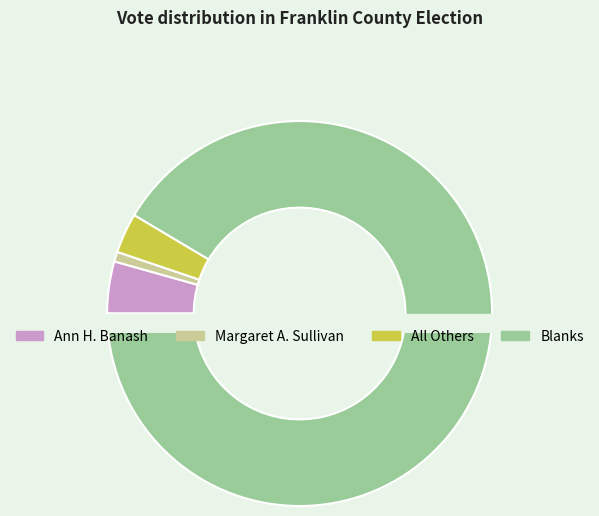

The 31 slice represents 1% of the pie. True or false?

True